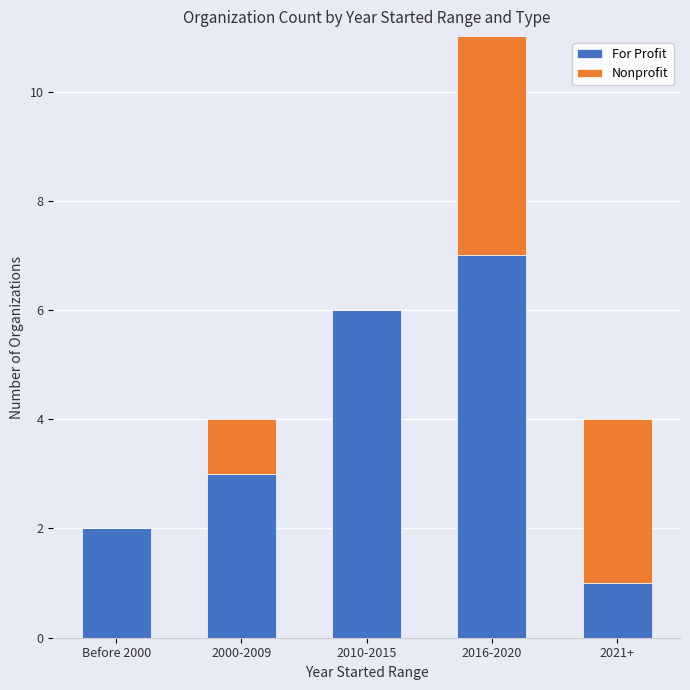

The Nonprofit series shows 5 at 2016-2020. True or false?

True